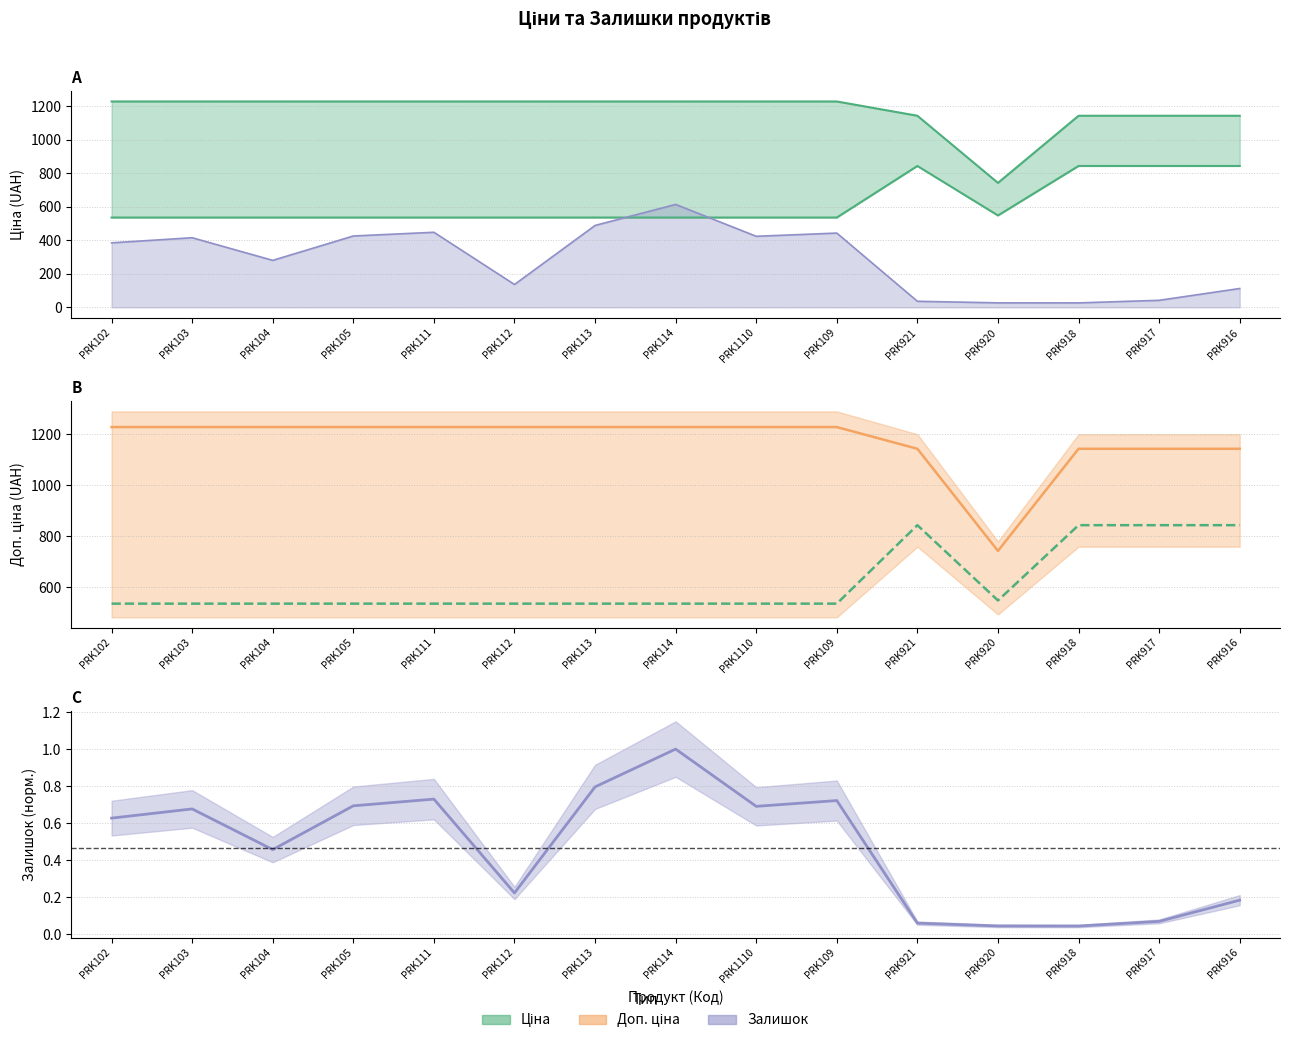

What position from the left is PRK921?

11